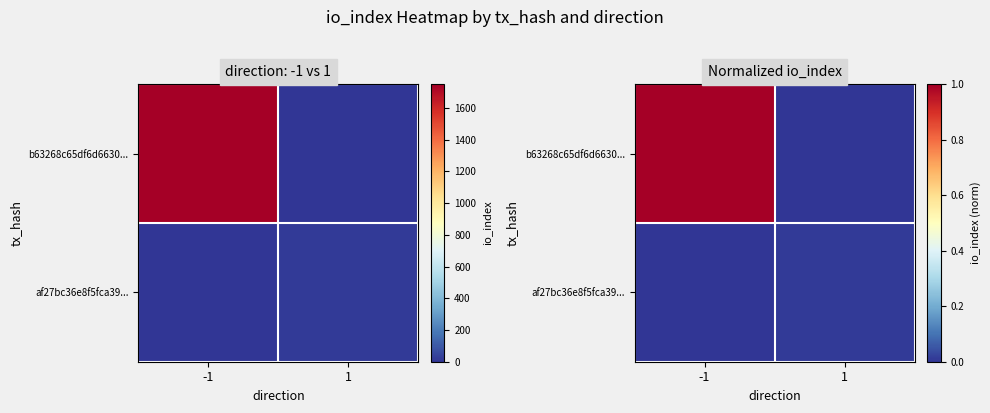

Where is b63268c65df6d6630... nearest to the value 0?

1